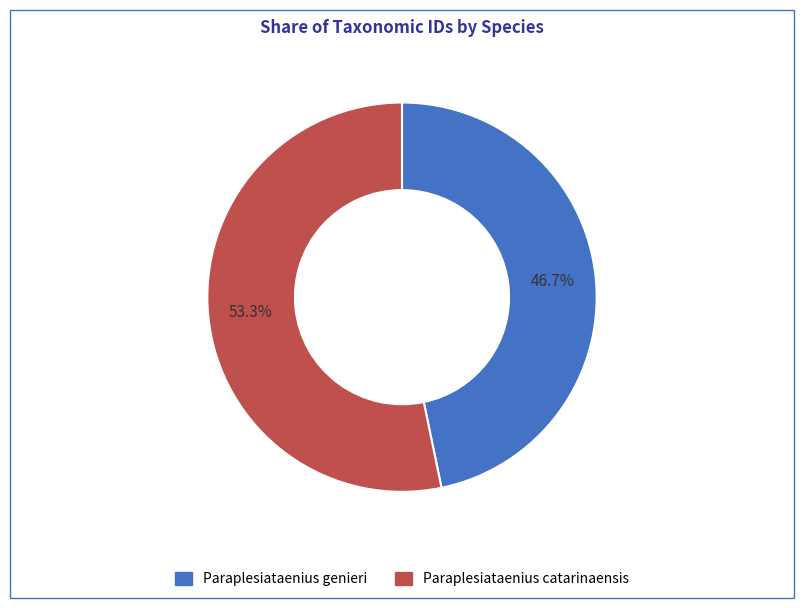

To the nearest percent, what is the combined percentage of Paraplesiataenius catarinaensis and Paraplesiataenius genieri?

100%